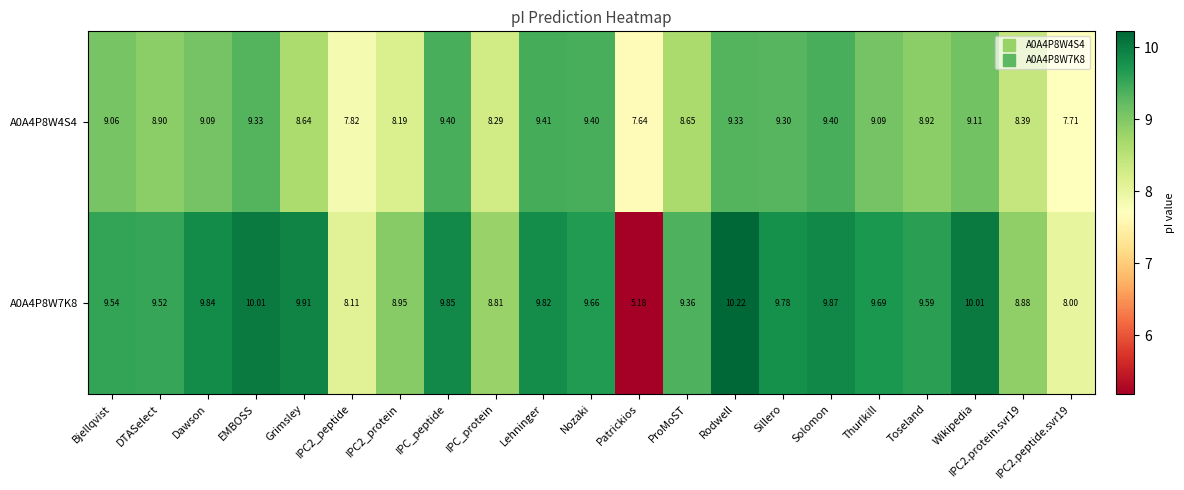

How many categories are shown in the chart?

21